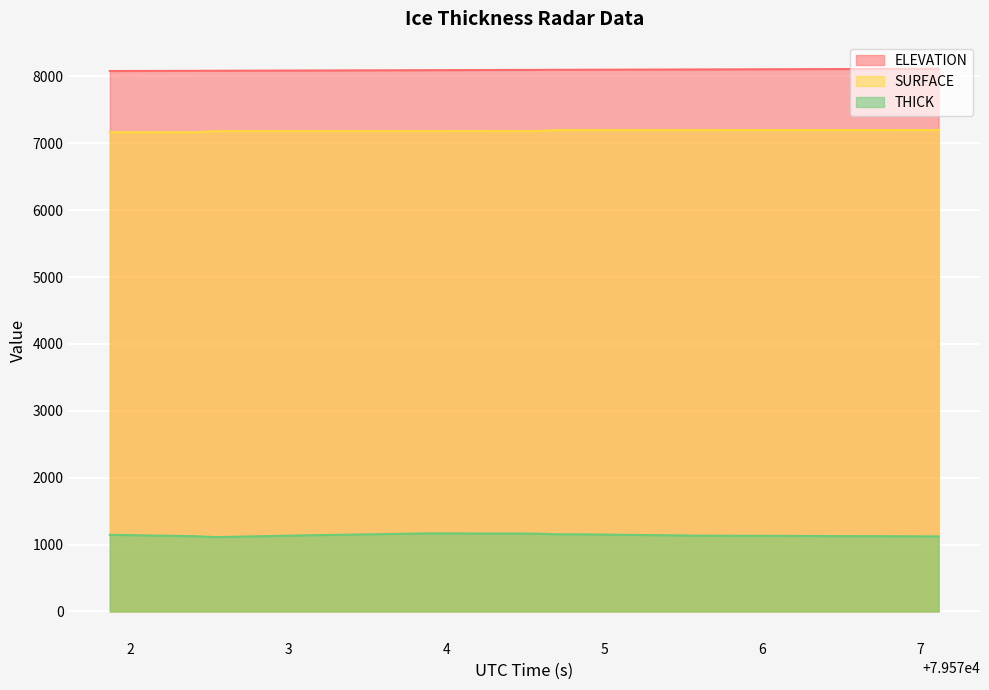

What is the sum of the ELEVATION values at 79576.177 and 79576.4459?

16215.6